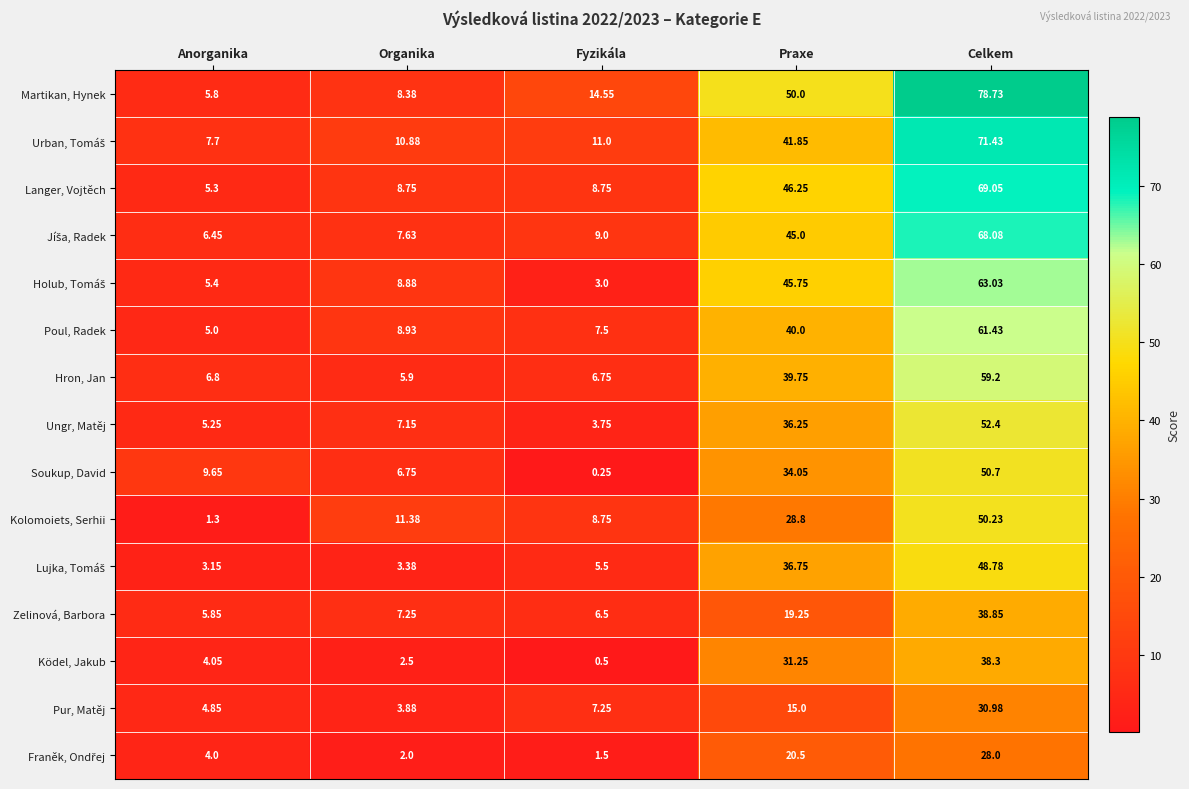

Which series has the largest range (max minus min)?

Martikan, Hynek